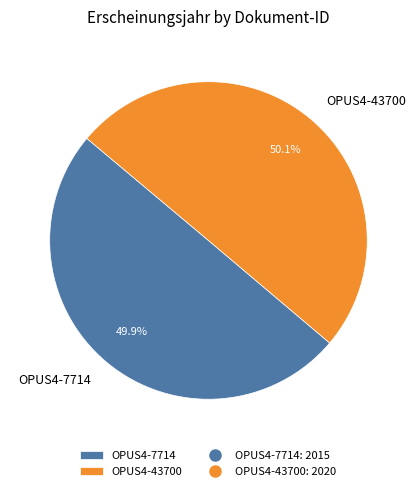

What percentage is the OPUS4-43700 slice, to the nearest percent?

50%